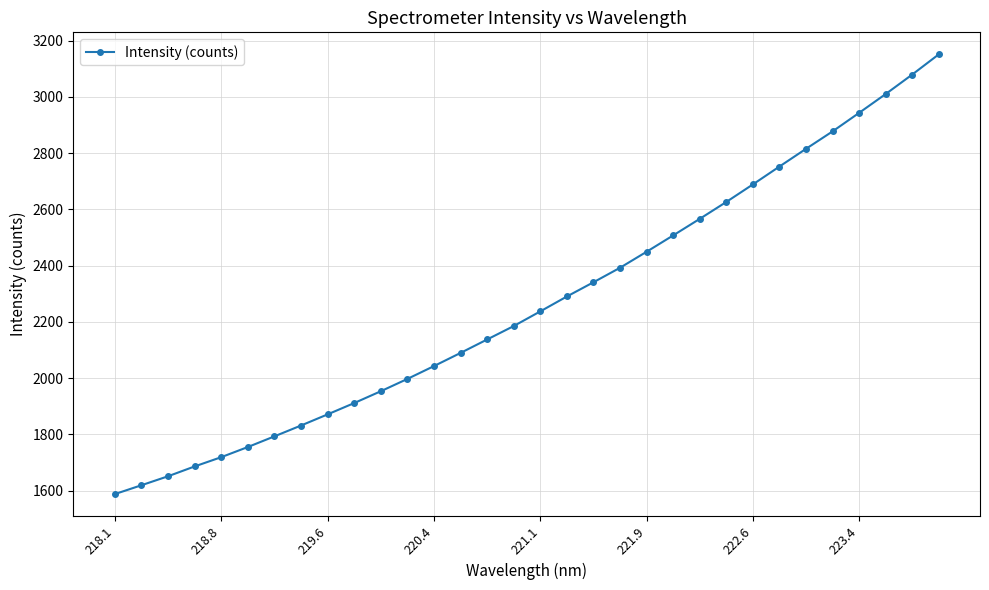

What is the value of the 3rd point from the left?

1651.0